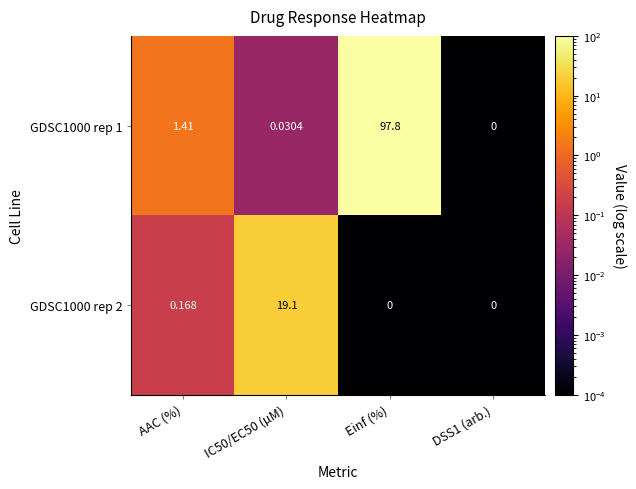

How many categories are shown in the chart?

4